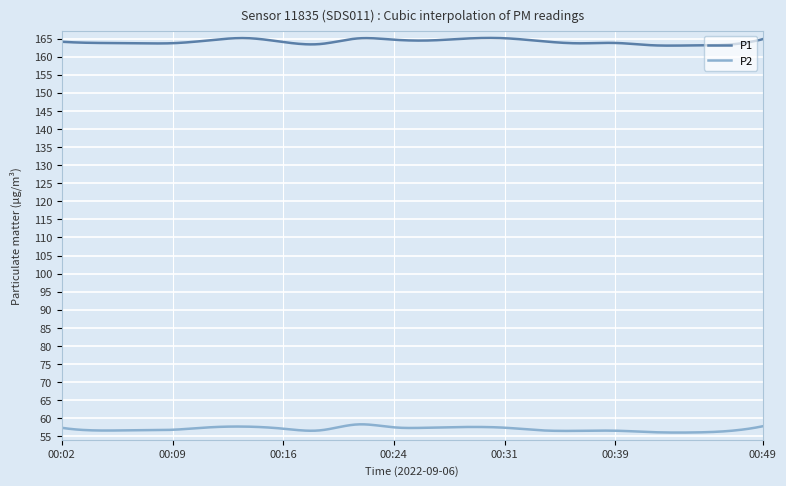

Which series has the largest total across all categories?

P1